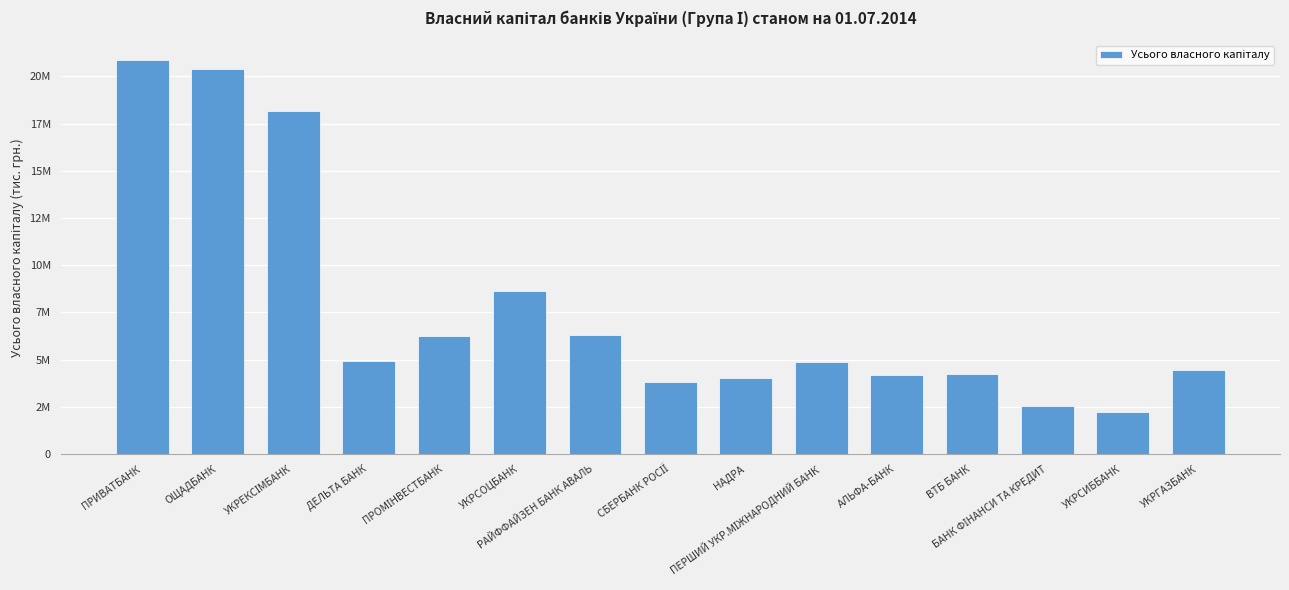

Reading left to right, what are all the values shown in this chart?

ПРИВАТБАНК=20854805.6	ОЩАДБАНК=20398103.3	УКРЕКСІМБАНК=18155600.2	ДЕЛЬТА БАНК=4916320.3	ПРОМІНВЕСТБАНК=6267971.5	УКРСОЦБАНК=8617450.5	РАЙФФАЙЗЕН БАНК АВАЛЬ=6317714.5	СБЕРБАНК РОСІЇ=3821889.6	НАДРА=4034339.3	ПЕРШИЙ УКР.МІЖНАРОДНИЙ БАНК=4852625.9	АЛЬФА-БАНК=4199862.9	ВТБ БАНК=4257944.0	БАНК ФІНАНСИ ТА КРЕДИТ=2542179.9	УКРСИББАНК=2217011.3	УКРГАЗБАНК=4429557.2